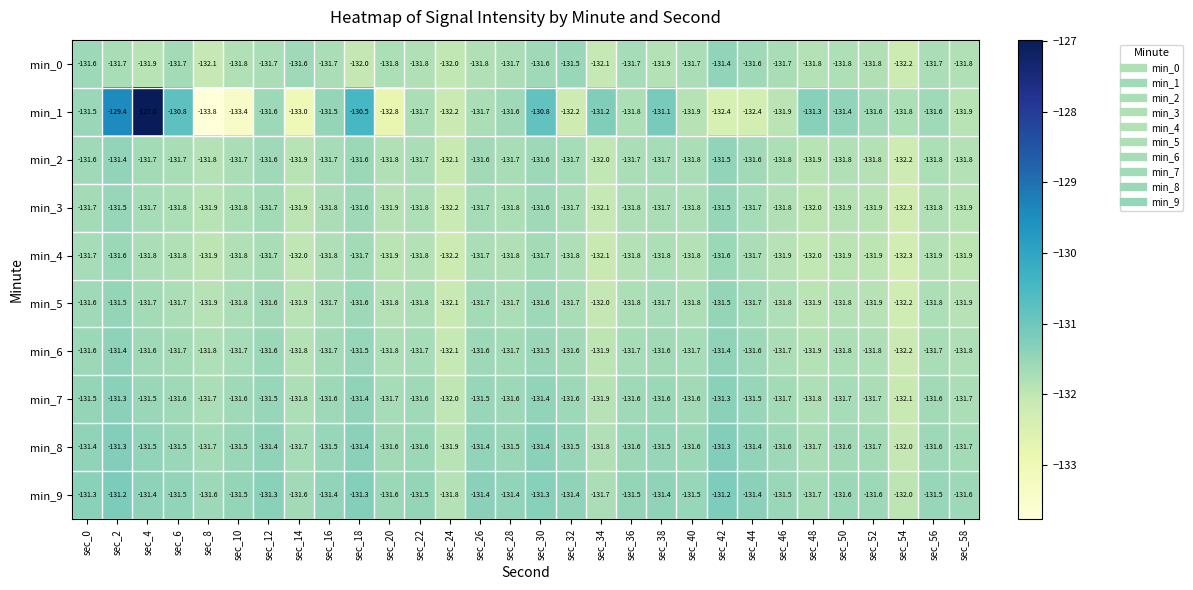

Which category has the lowest value across all series?

sec_8